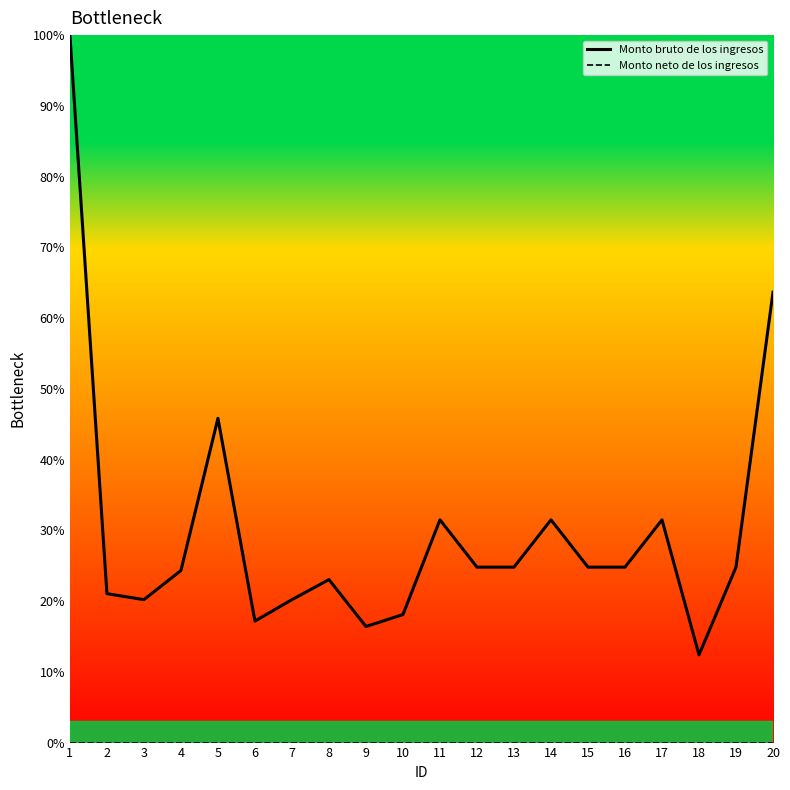

True or false: Monto bruto de los ingresos has a value of 25.9 at 20.

False